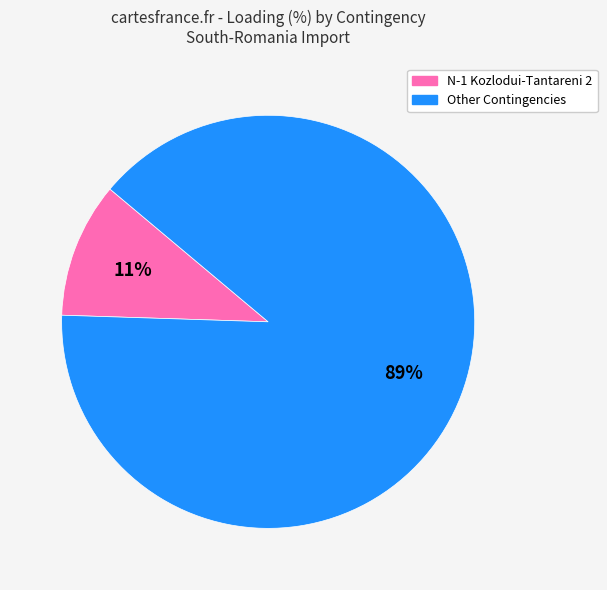

Is there a majority slice in this chart?

Yes